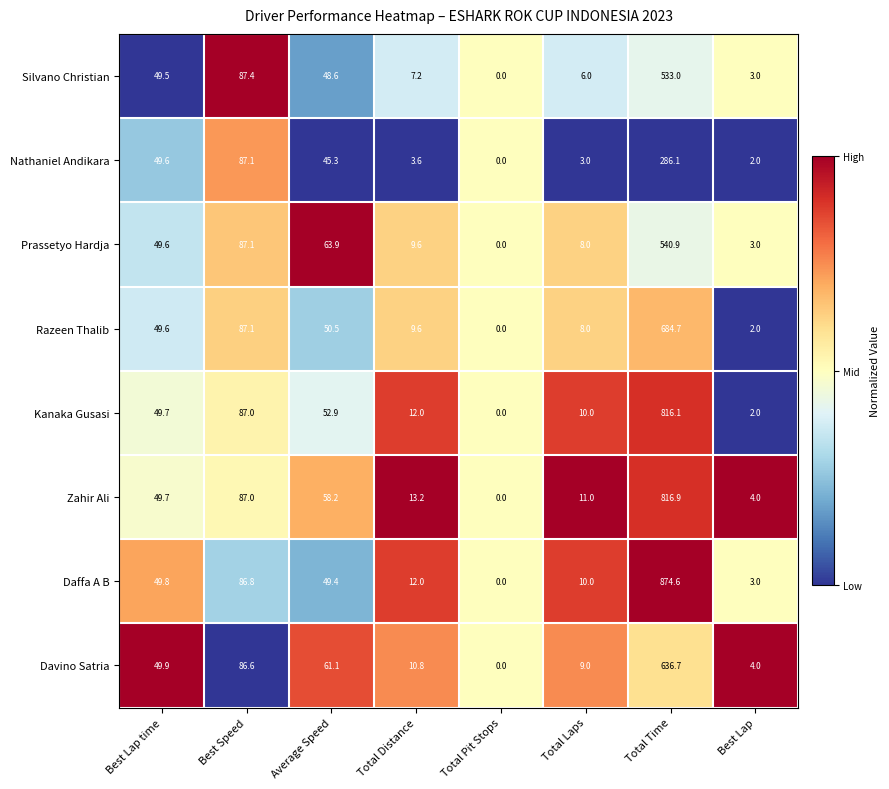

What is the maximum value shown in the chart?

874.6